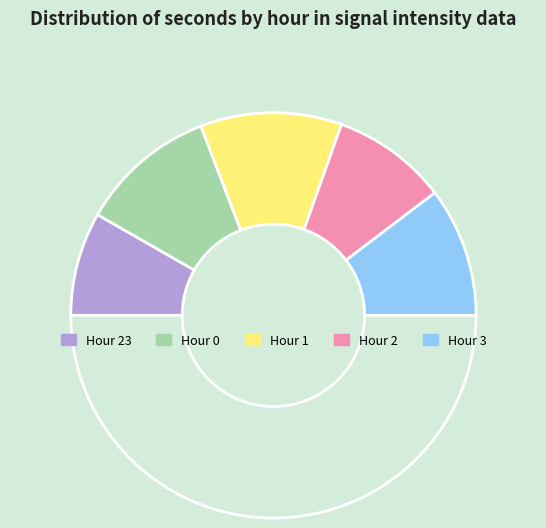

Which slice is the largest?

Hour 1